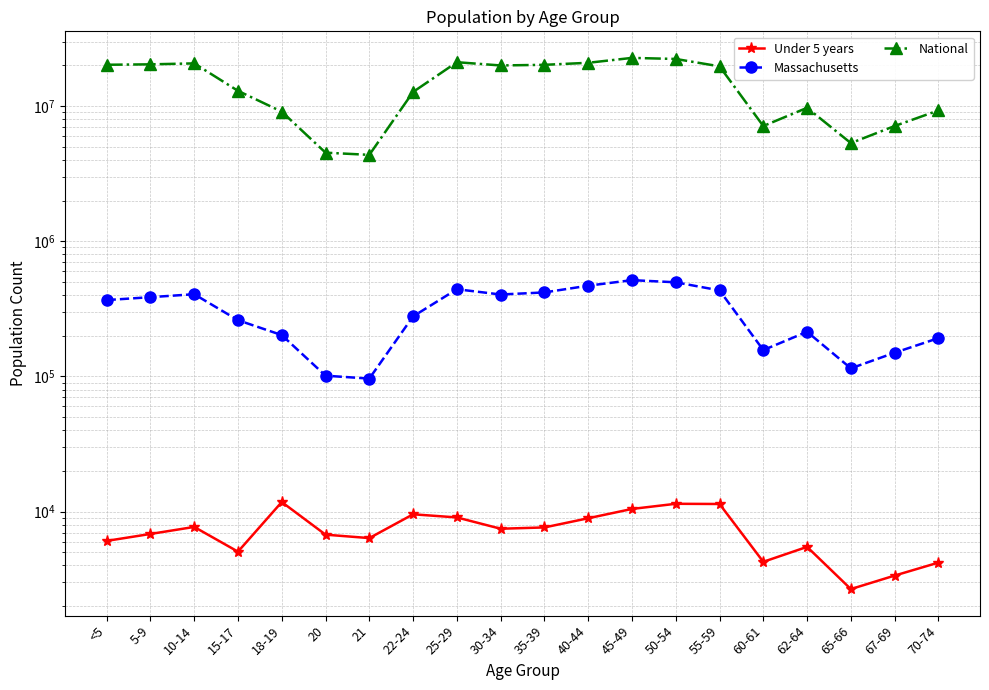

Is it true that Massachusetts equals 278048 at 22-24?

True